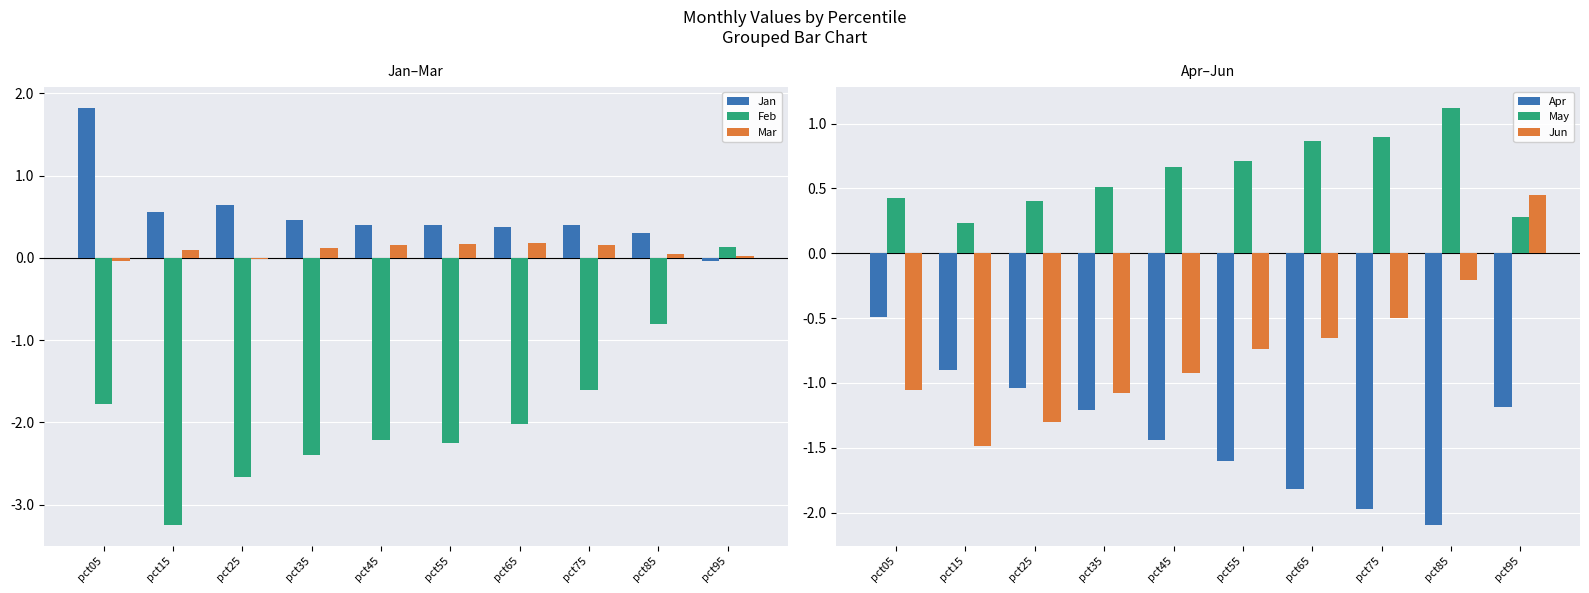

At how many categories does at least one series exceed 0?

10